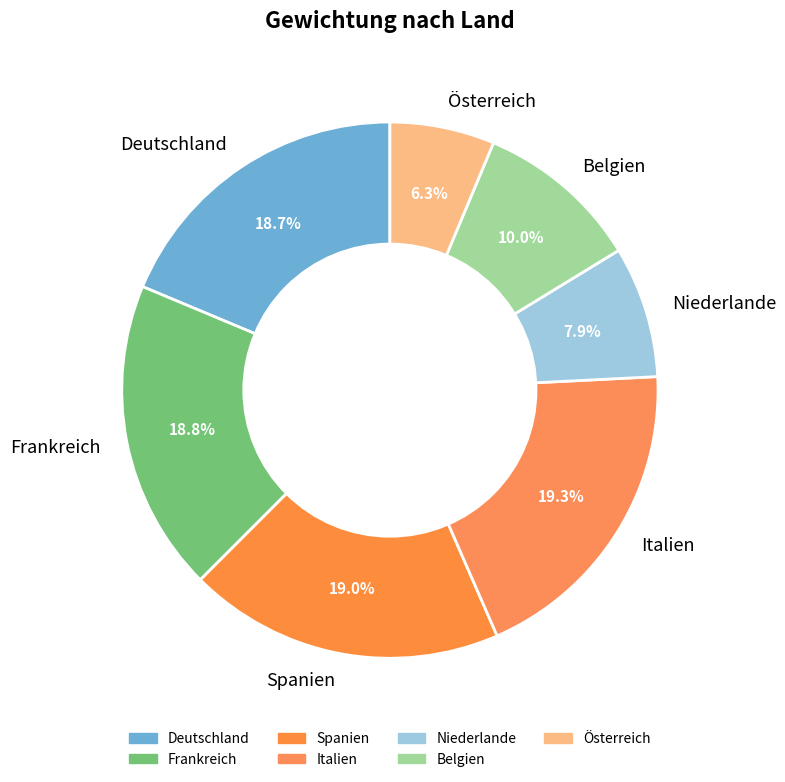

What is the total percentage of Italien and Frankreich?

38.1%